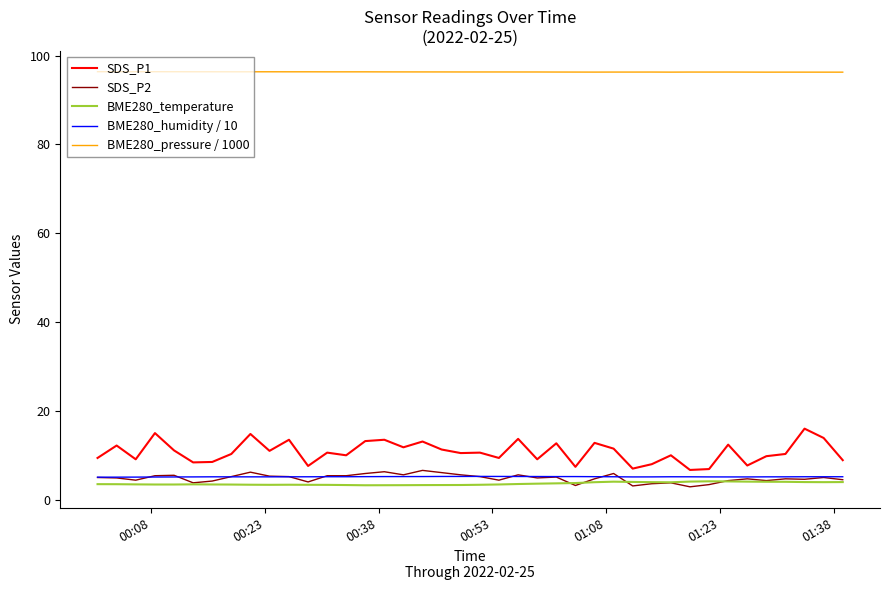

What is the maximum value for SDS_P2?

6.6